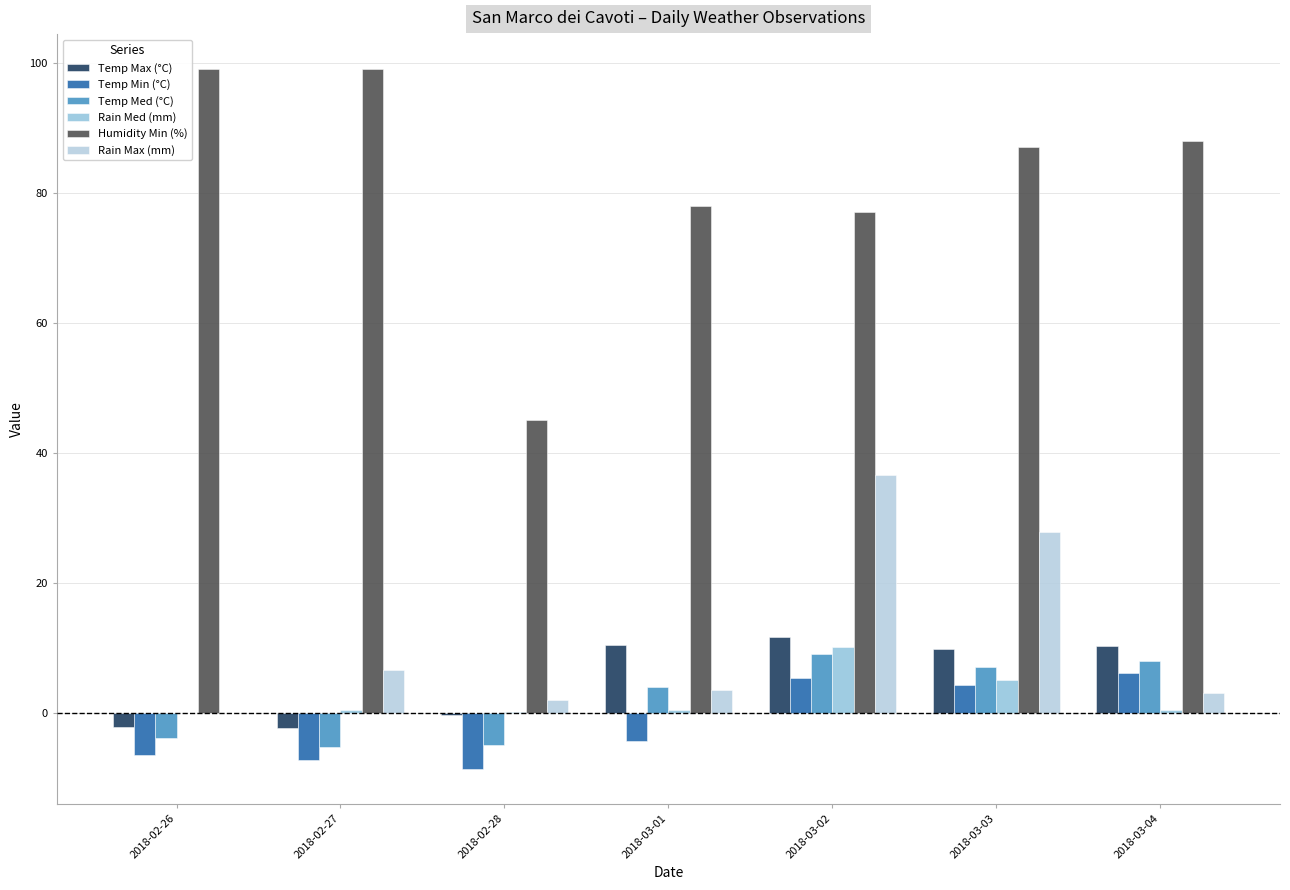

How many data points does each series have?

7